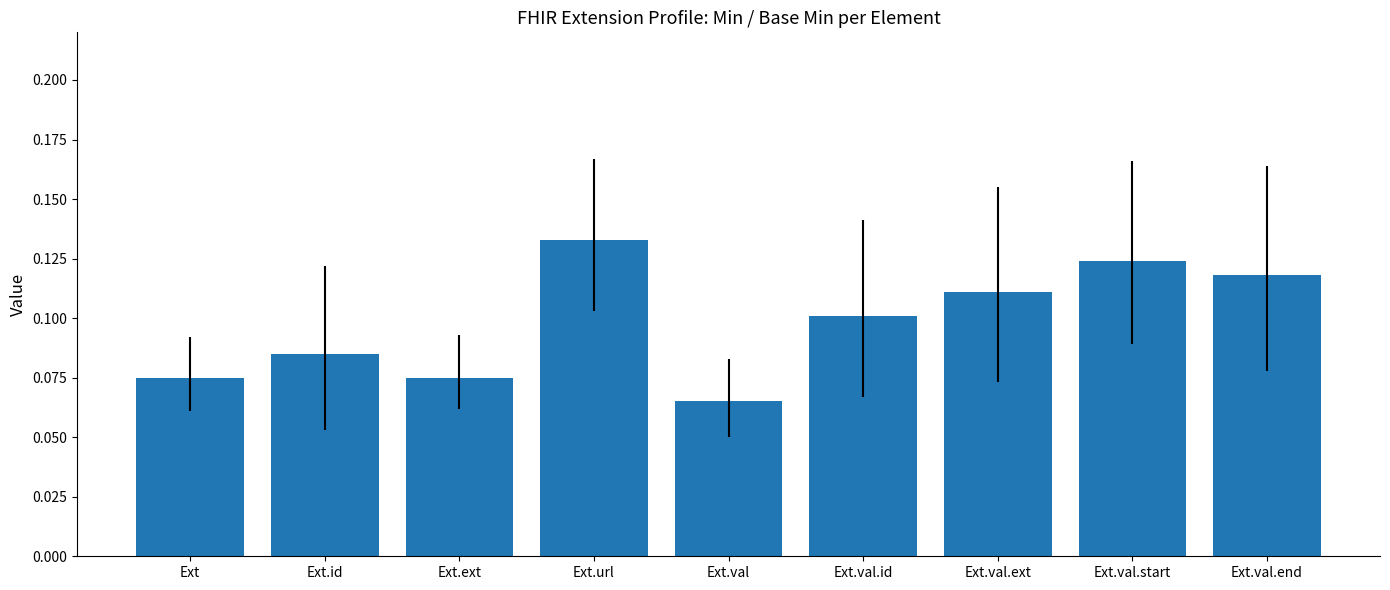

Between Ext.val.id and Ext.val.end, which is larger?

Ext.val.end